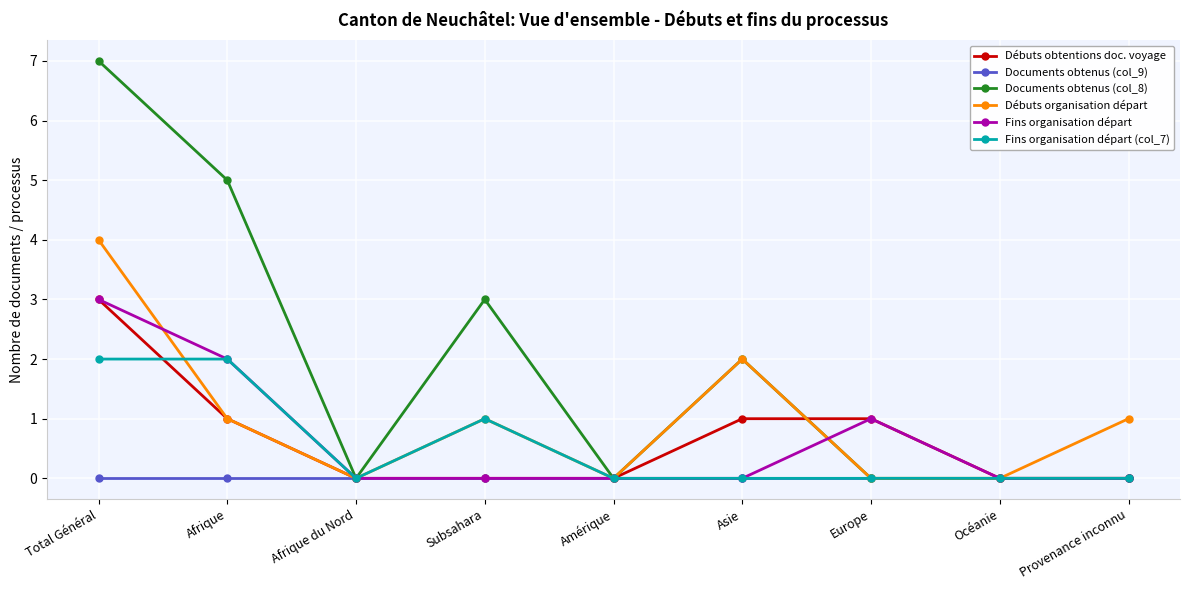

Is it true that Fins organisation départ (col_7) equals 1 at Provenance inconnu?

False